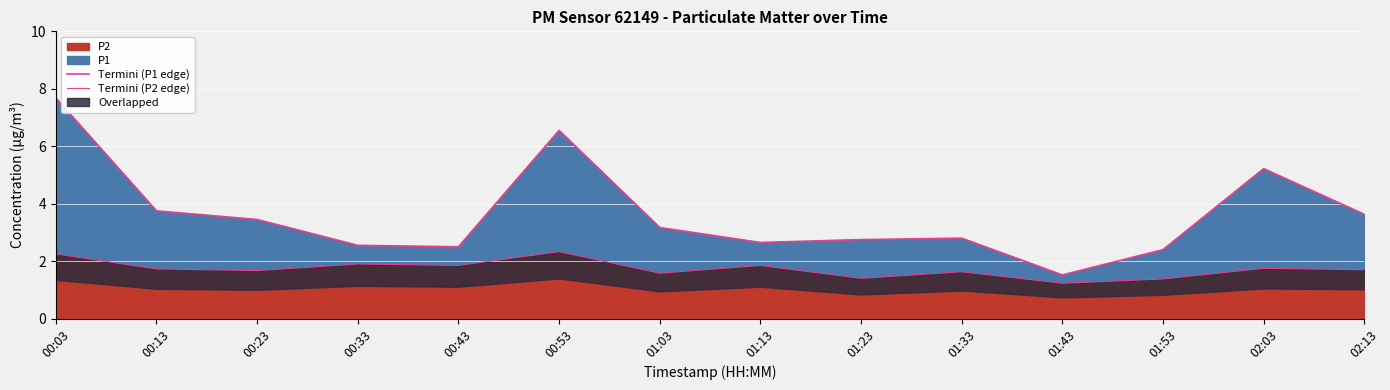

At which category does Termini (P1 edge) reach its first local peak?

00:53